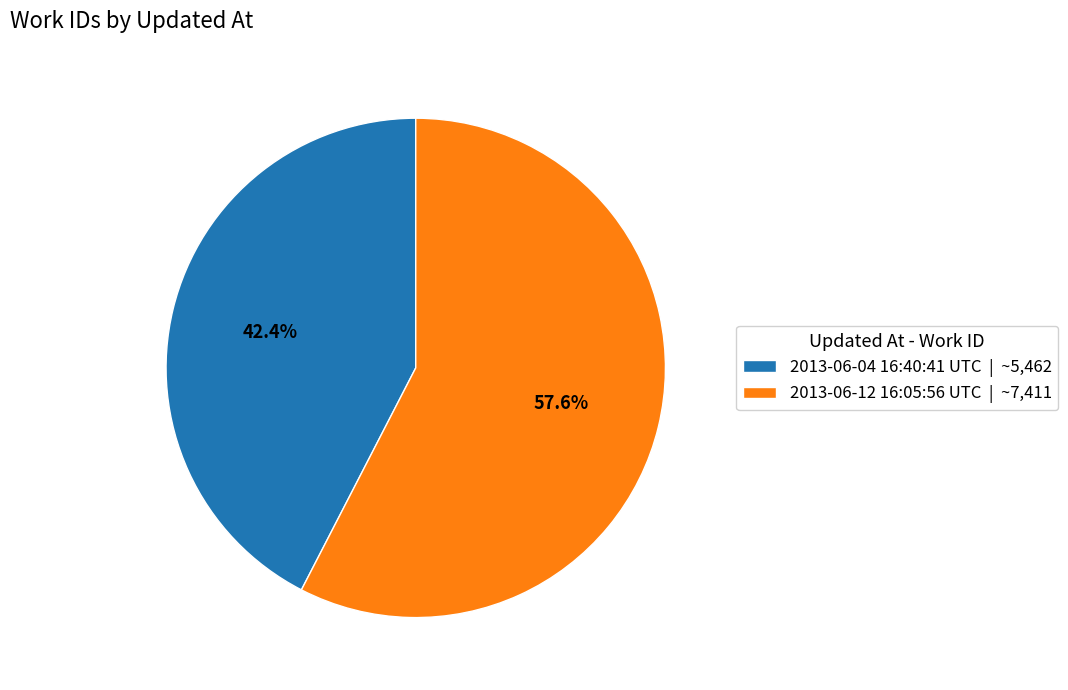

Is the sum of 2013-06-12 16:05:56 UTC and 2013-06-04 16:40:41 UTC greater than half?

Yes